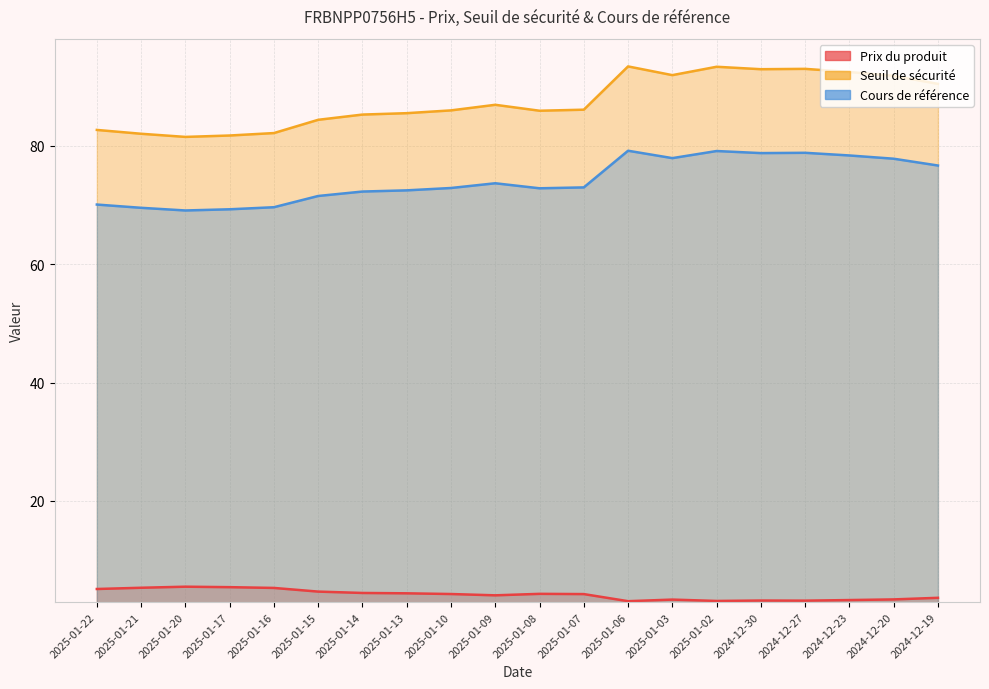

At how many categories does at least one series exceed 30?

20